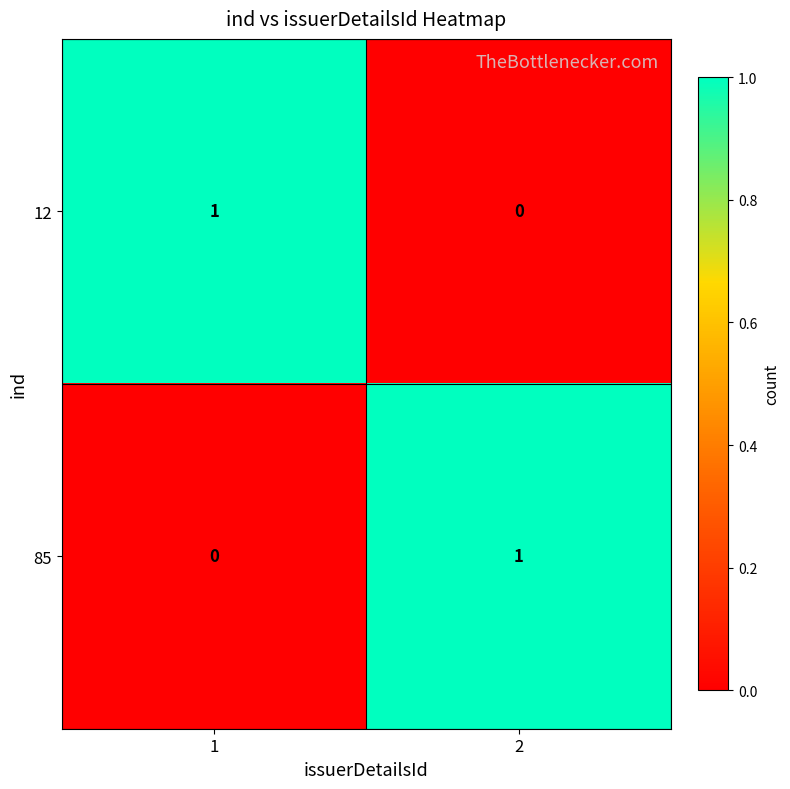

Reading right to left, list all the values displayed in this chart.

12: 2=0	1=1
85: 2=1	1=0